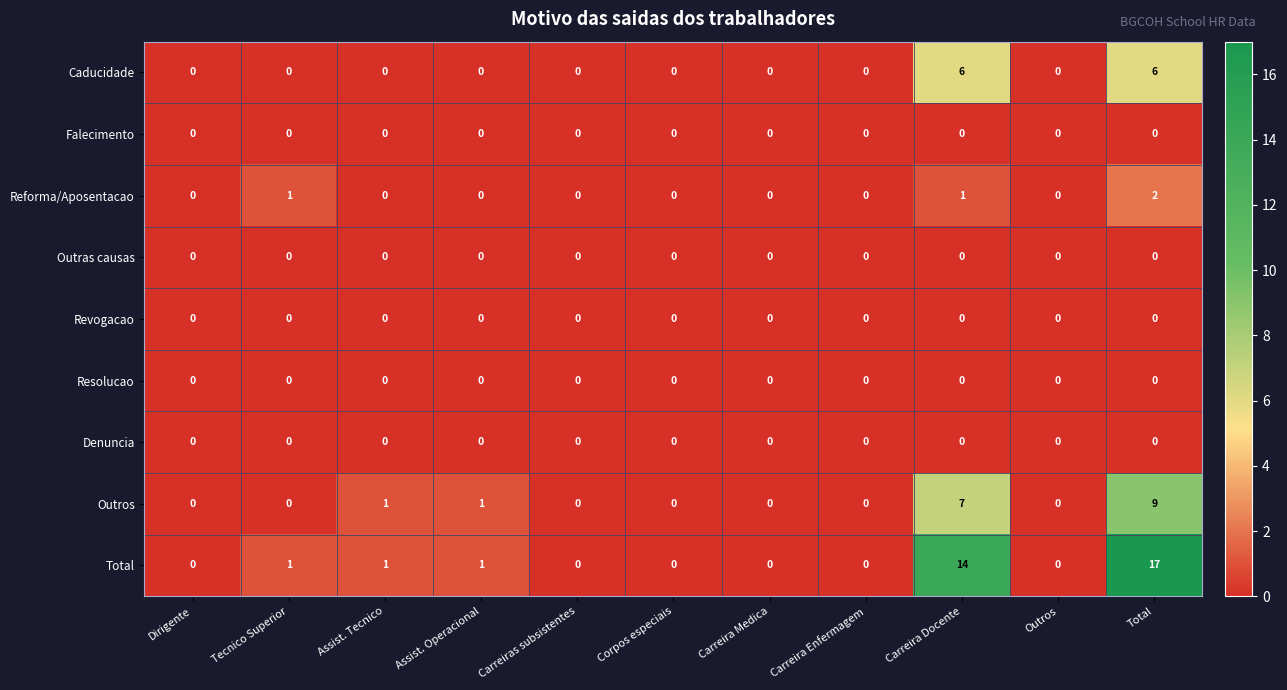

What is the greatest value displayed?

17